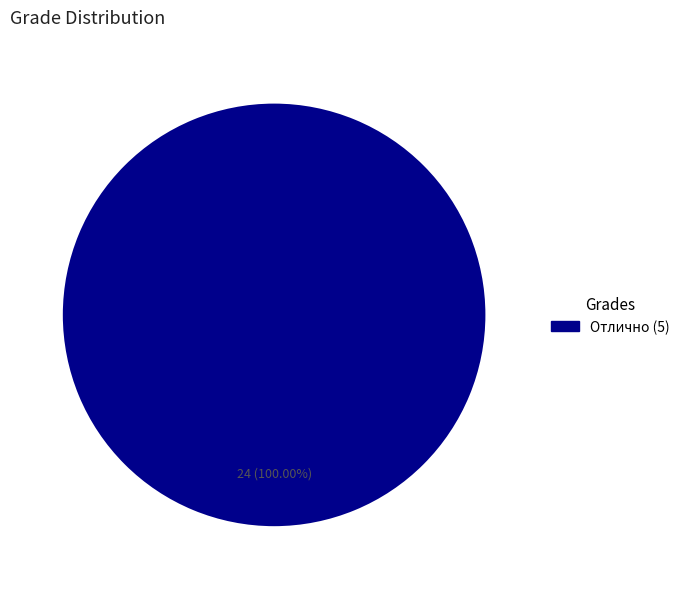

How many slices are in this pie chart?

1